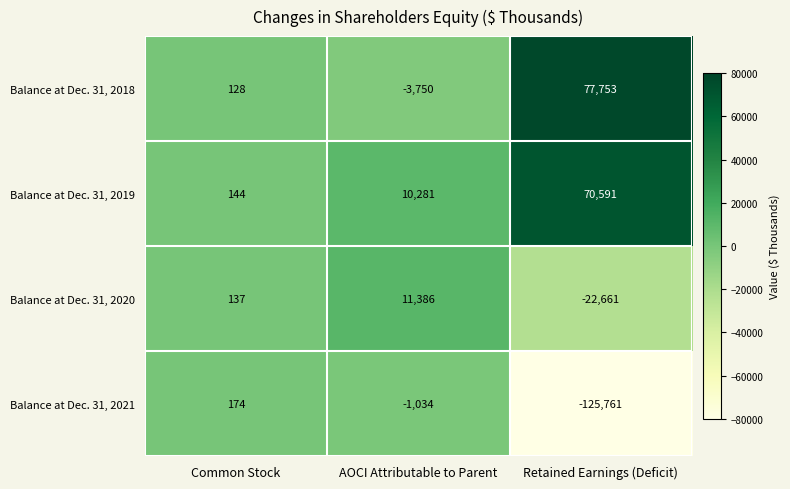

What is the average value of the Balance at Dec. 31, 2018 series?

24710